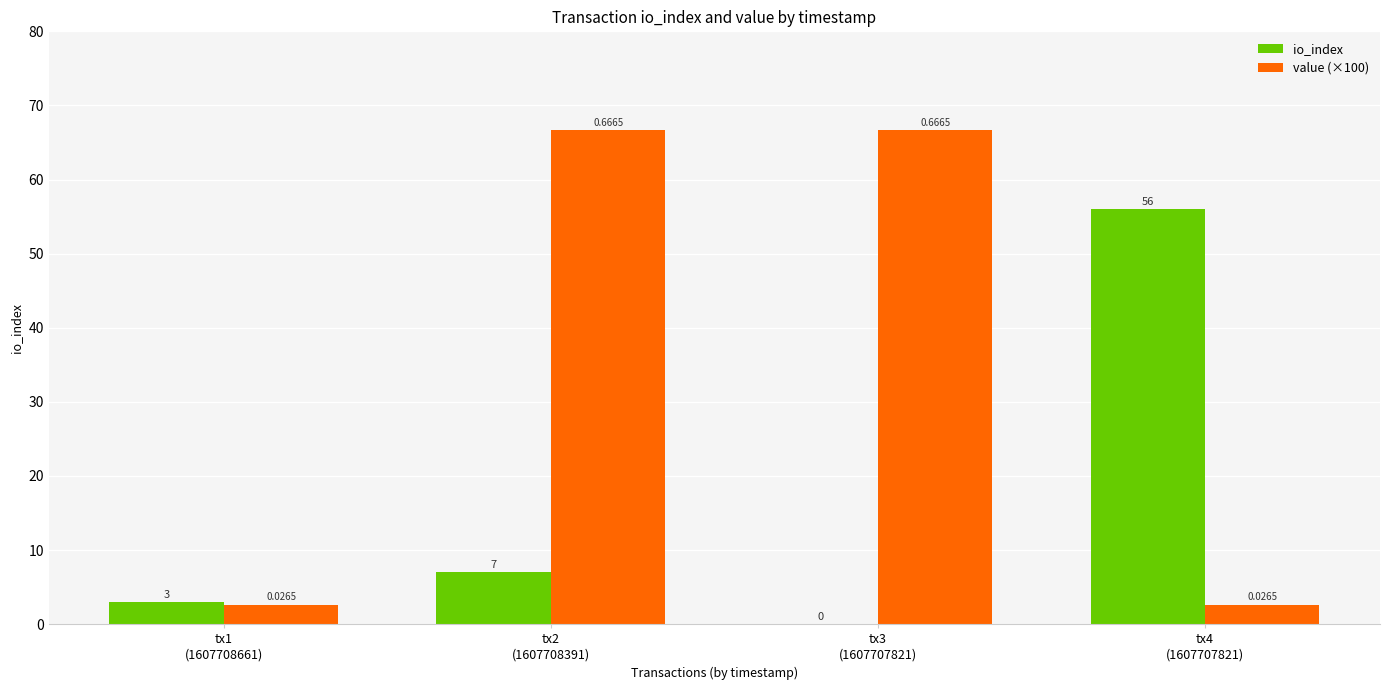

What is the sum of all value (×100) values?

138.6